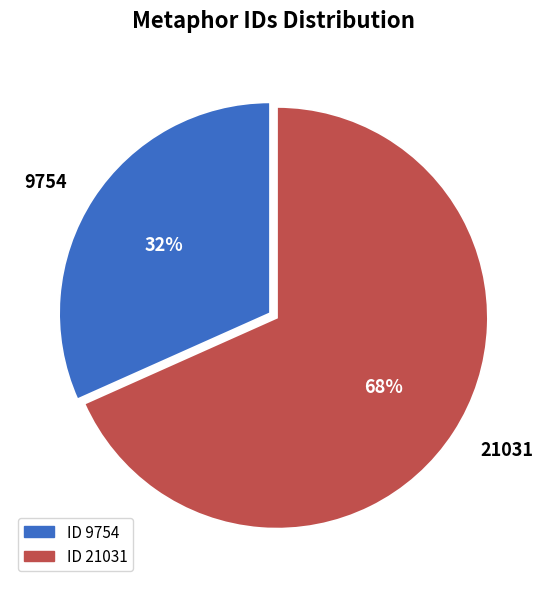

Is it true that 9754 is 37% of the pie?

False